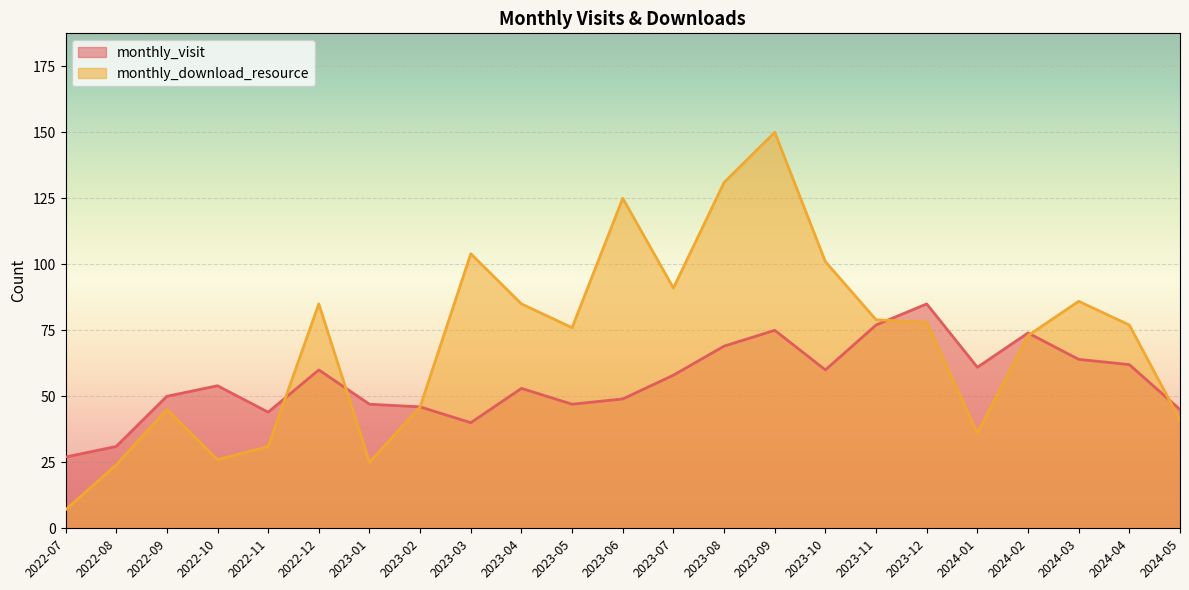

Rank the series by their average value, from highest to lowest.

monthly_download_resource, monthly_visit